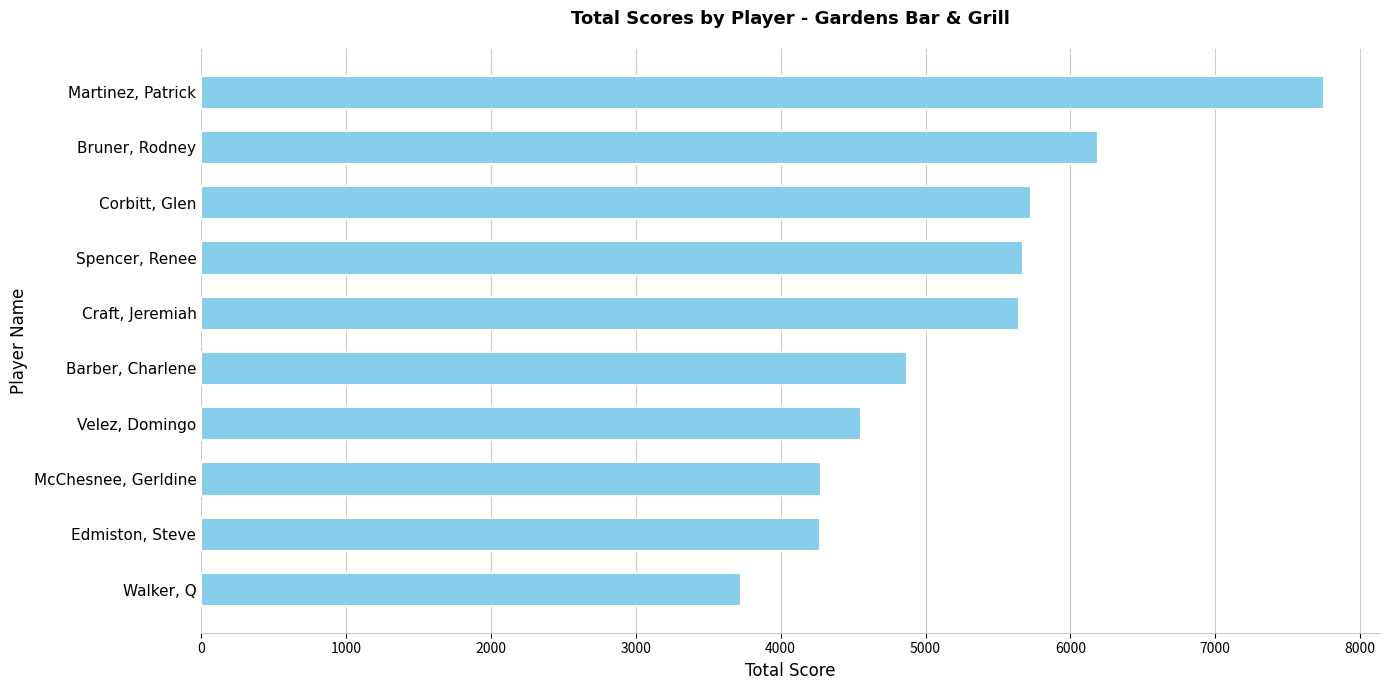

How many data points does each series have?

10